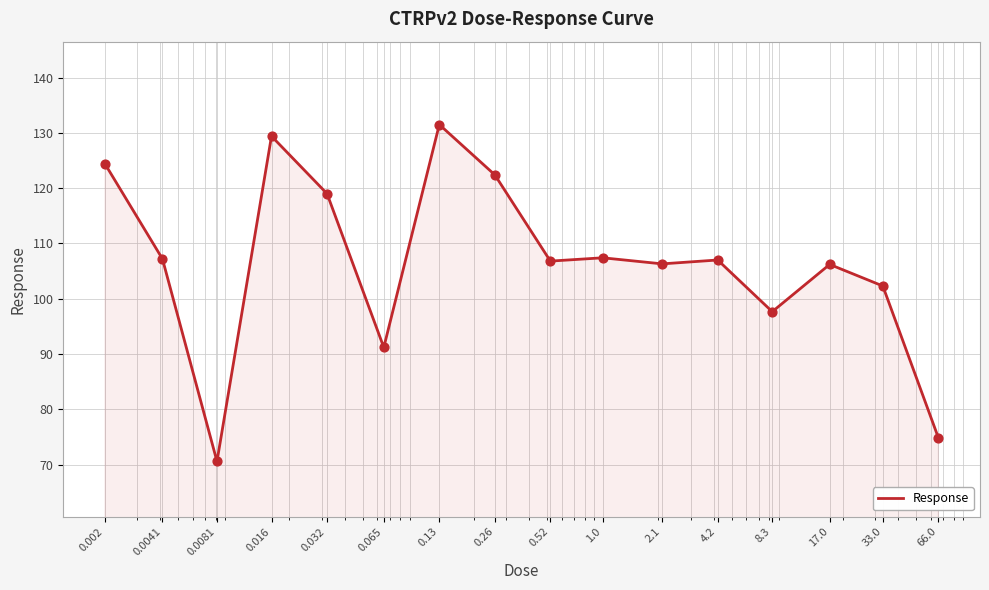

What is the smallest value displayed?

70.6